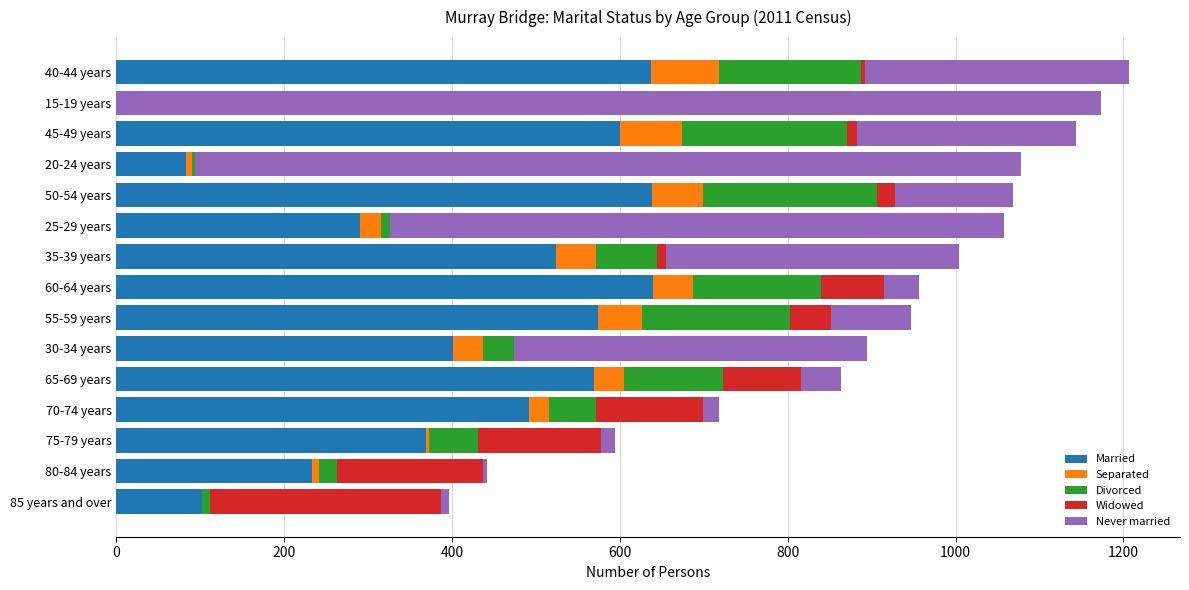

What is the highest value of the Married series?

640